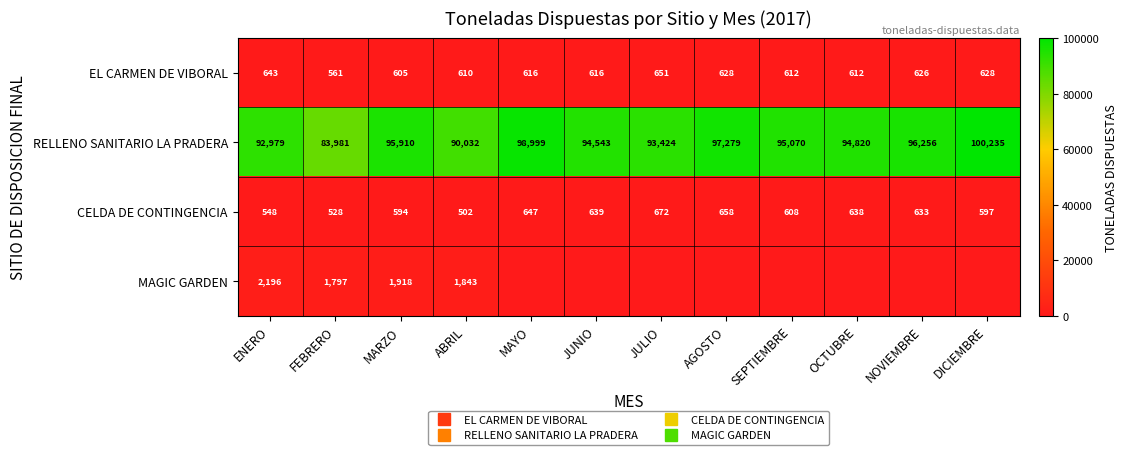

At which category does the chart reach its peak across all series?

DICIEMBRE